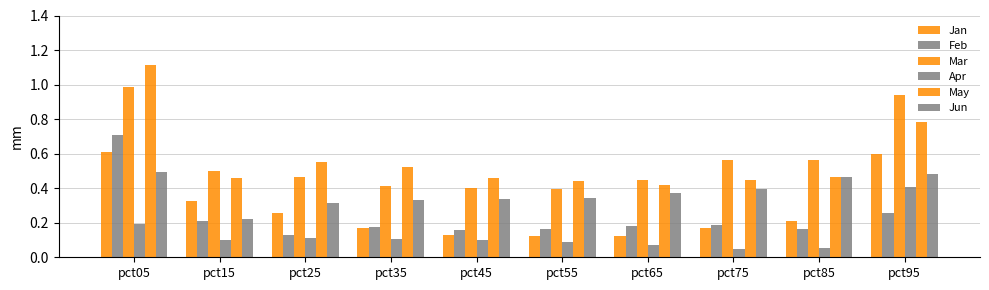

How many groups of bars are there?

10